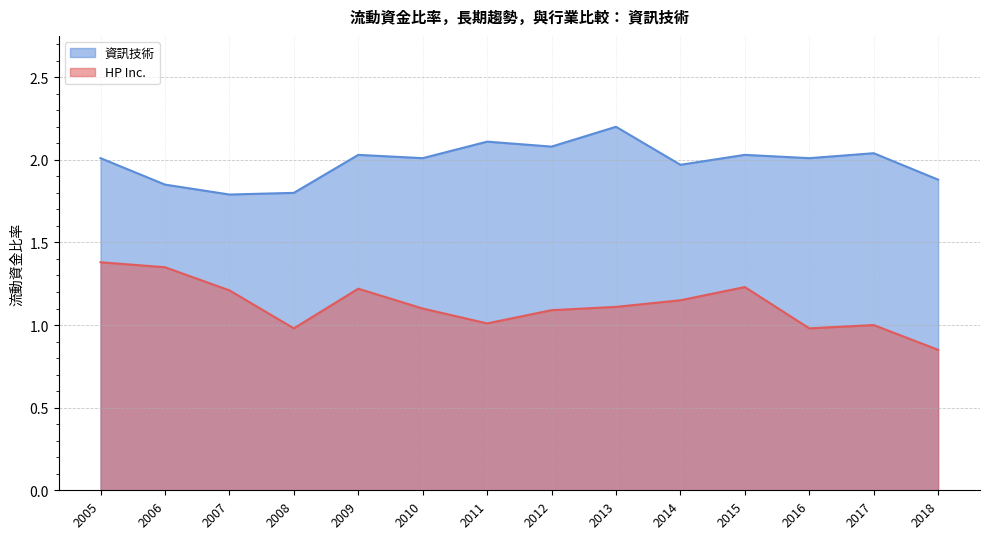

True or false: HP Inc. has a value of 1.2 at 2007.

True